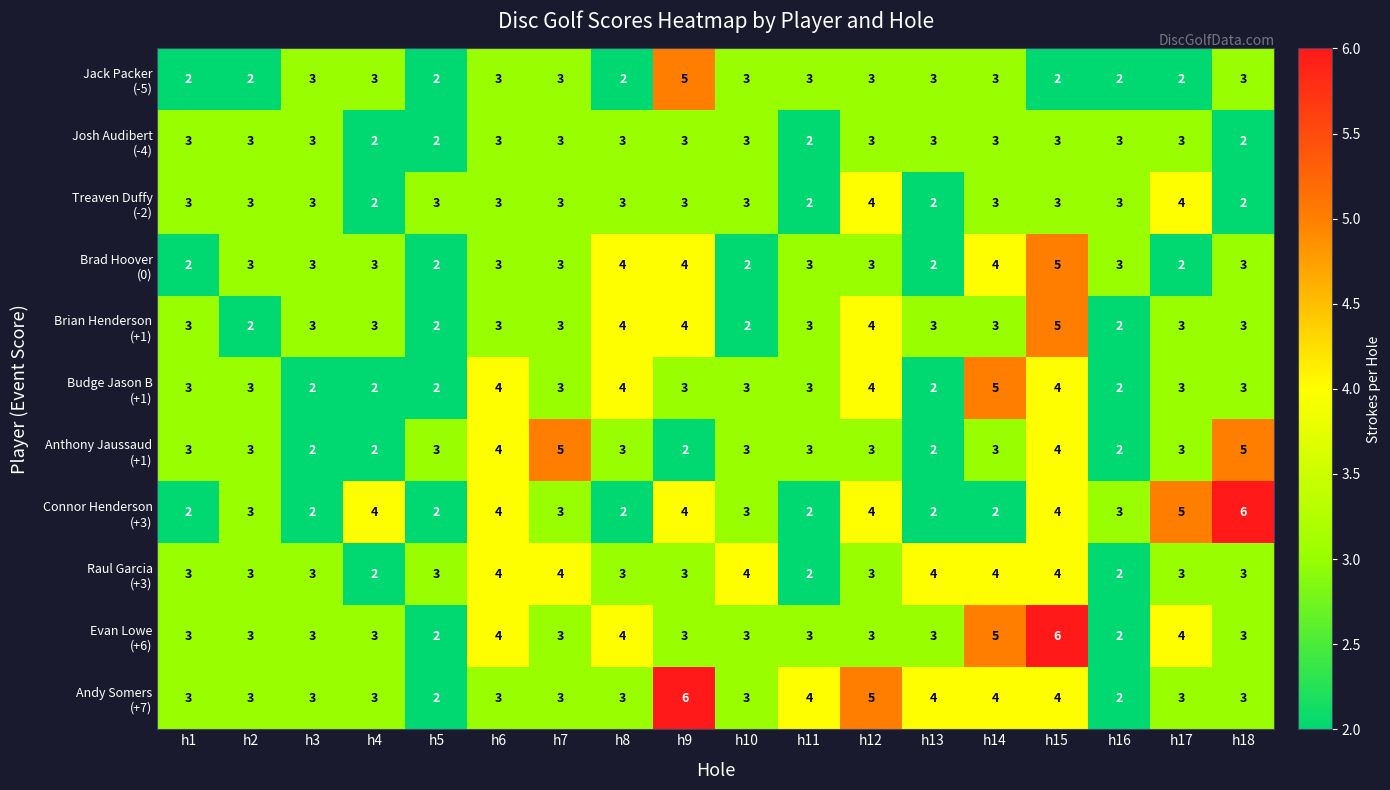

What is the maximum value shown in the chart?

6